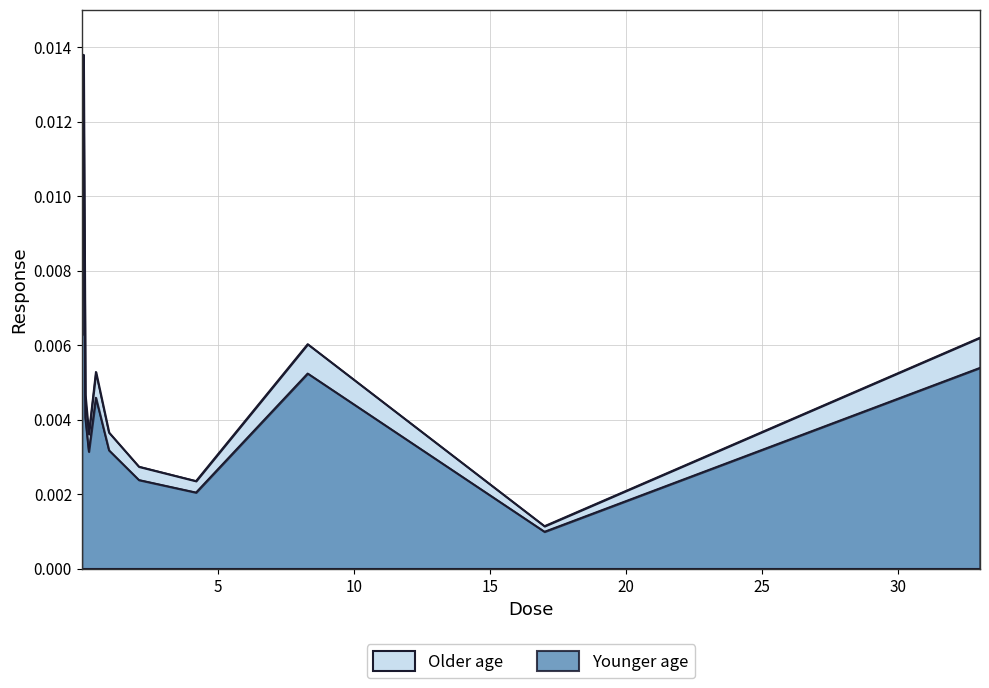

Count the number of categories in the chart.

16